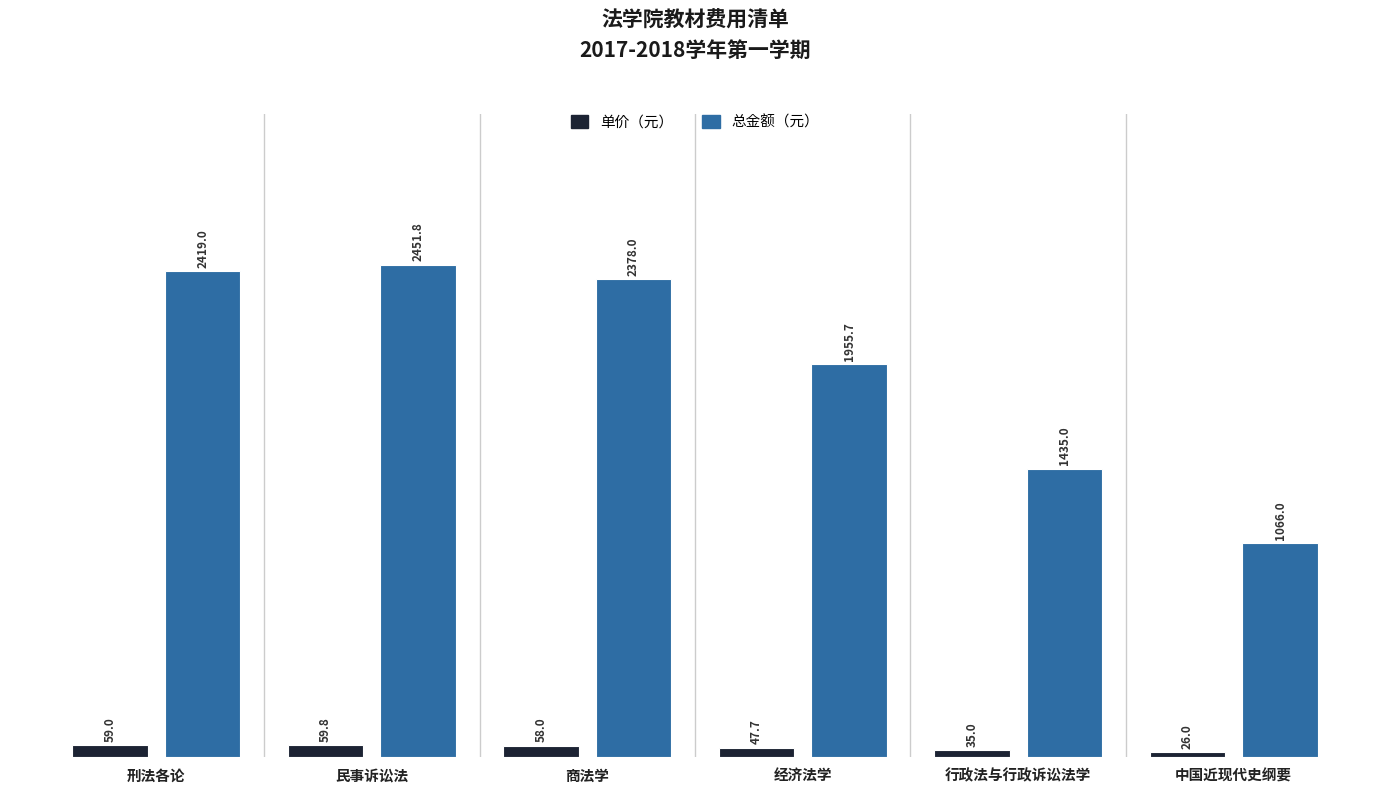

How many series are shown in this chart?

2